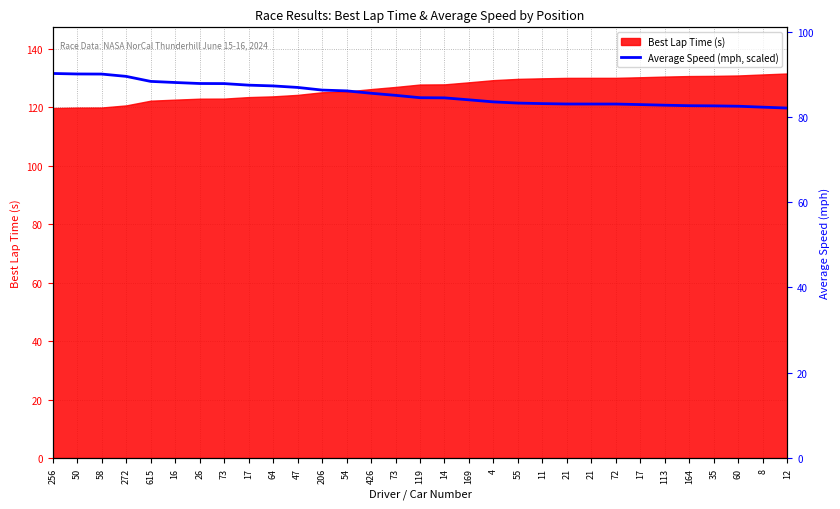

At which category does the chart reach its minimum across all series?

12